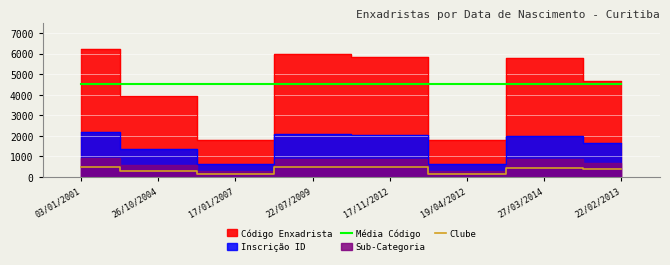

Which has a higher value, 26/10/2004 or 17/01/2007?

26/10/2004